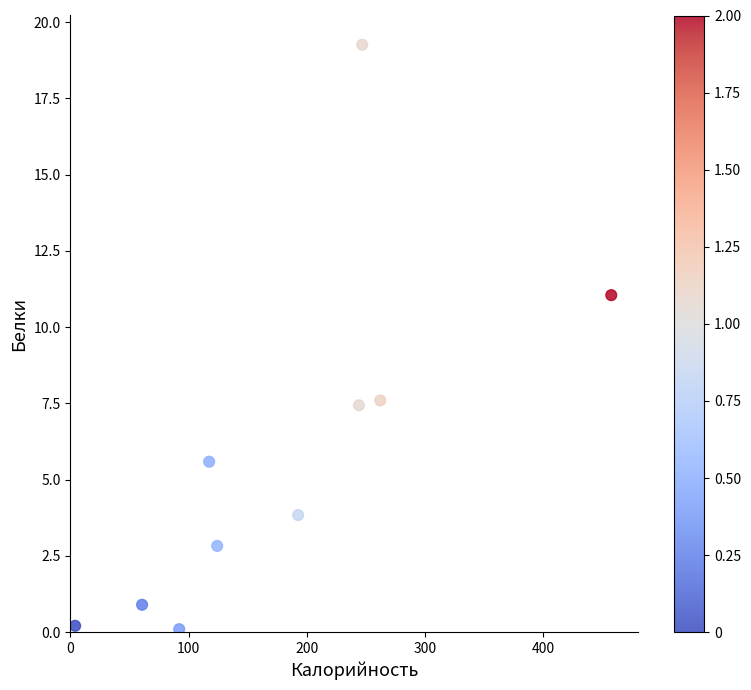

What is the average Y value?

5.9